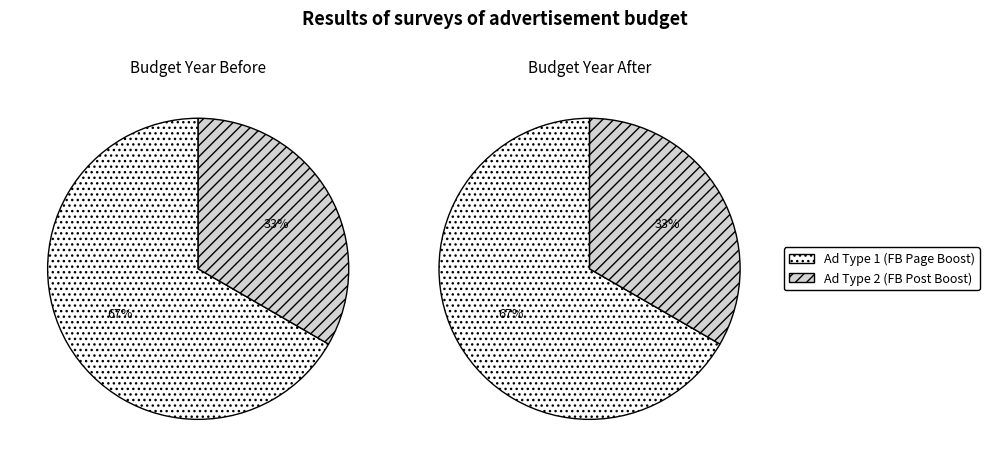

Is it true that FB±À¼s¶K¤å¼s§i is 33% of the pie?

True